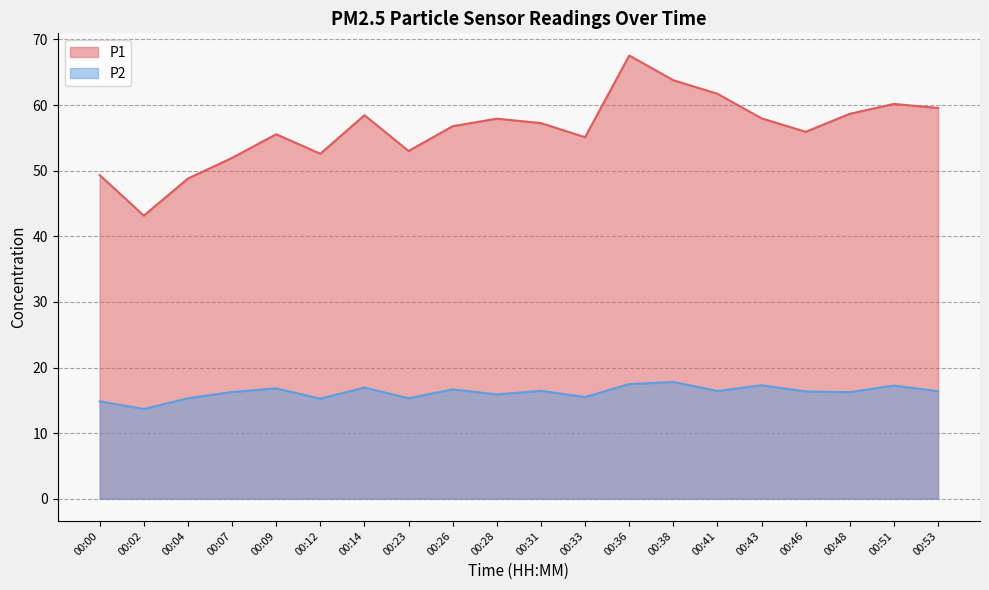

Reading right to left, list all the values displayed in this chart.

P1: 00:53=59.5	00:51=60.2	00:48=58.7	00:46=55.9	00:43=58.0	00:41=61.7	00:38=63.8	00:36=67.5	00:33=55.1	00:31=57.2	00:28=57.9	00:26=56.8	00:23=53.0	00:14=58.5	00:12=52.6	00:09=55.5	00:07=52.0	00:04=48.8	00:02=43.1	00:00=49.3
P2: 00:53=16.4	00:51=17.2	00:48=16.2	00:46=16.4	00:43=17.3	00:41=16.4	00:38=17.8	00:36=17.5	00:33=15.5	00:31=16.4	00:28=15.9	00:26=16.7	00:23=15.3	00:14=16.9	00:12=15.2	00:09=16.8	00:07=16.3	00:04=15.3	00:02=13.7	00:00=14.8